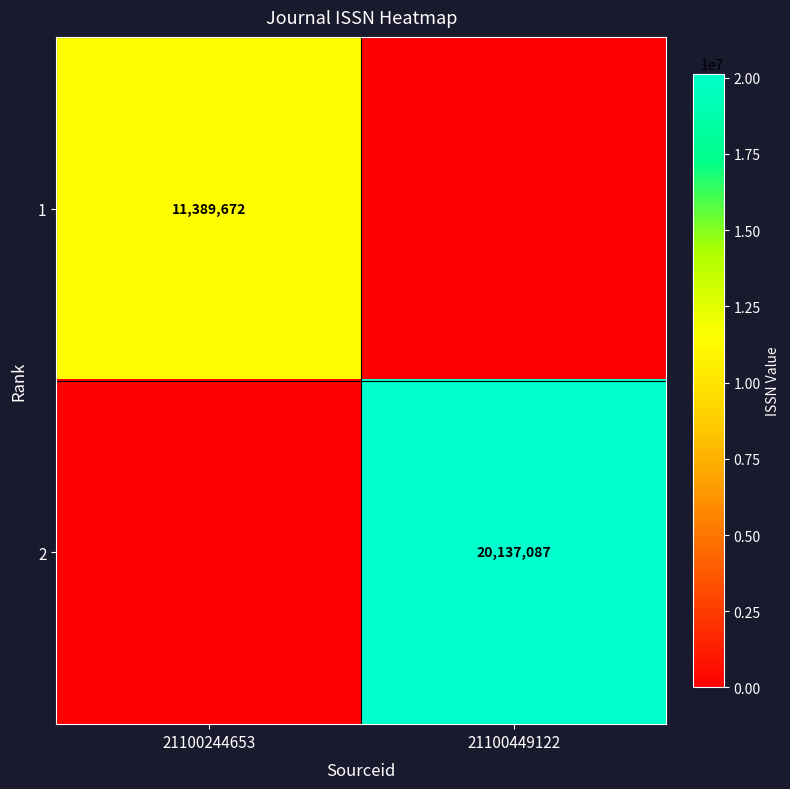

The 2 series shows 26506753 at 21100449122. True or false?

False